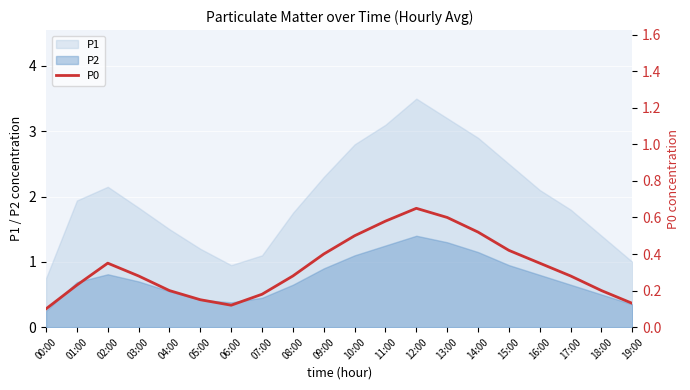

At which category does the data reach its first local valley?

06:00